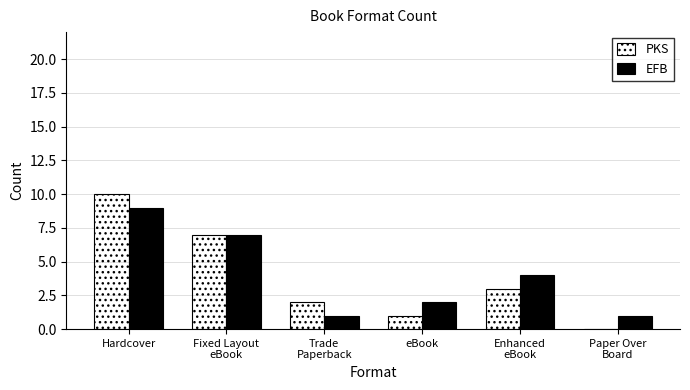

At which label does EFB reach its minimum?

Trade
Paperback